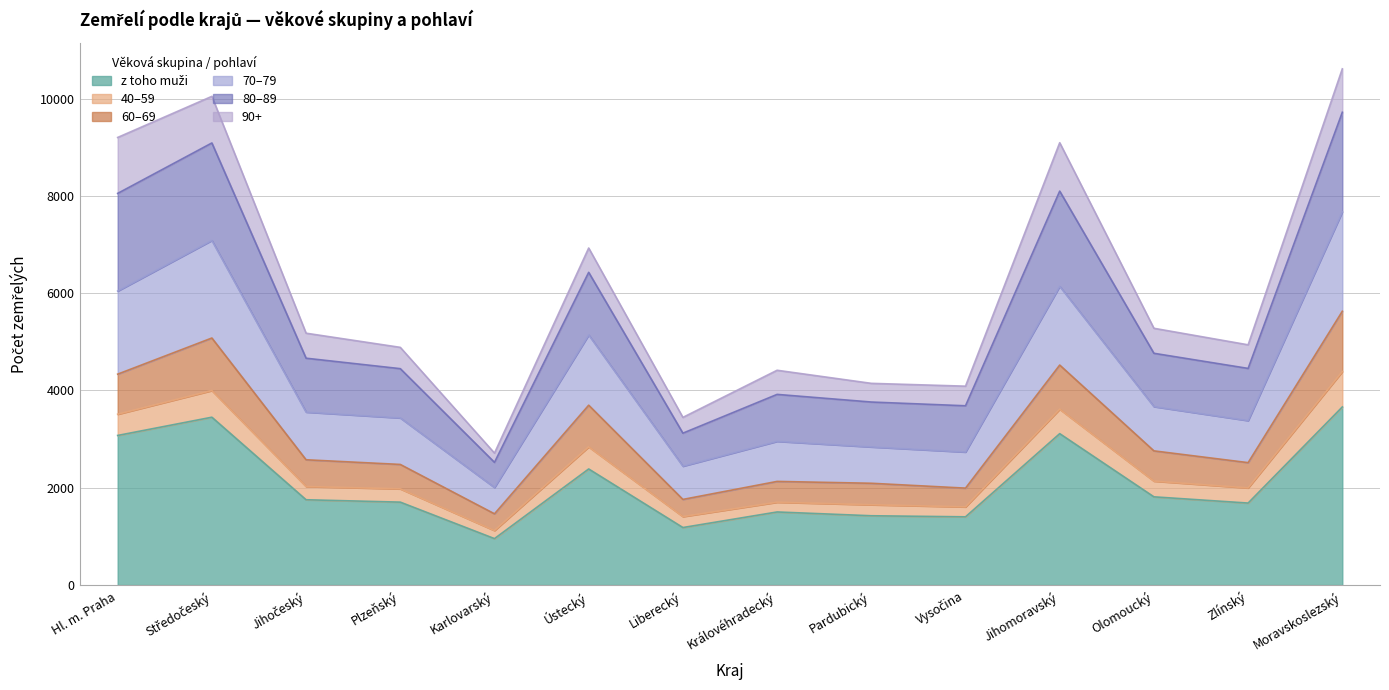

What is the total value across all series at Hl. m. Praha?

9201